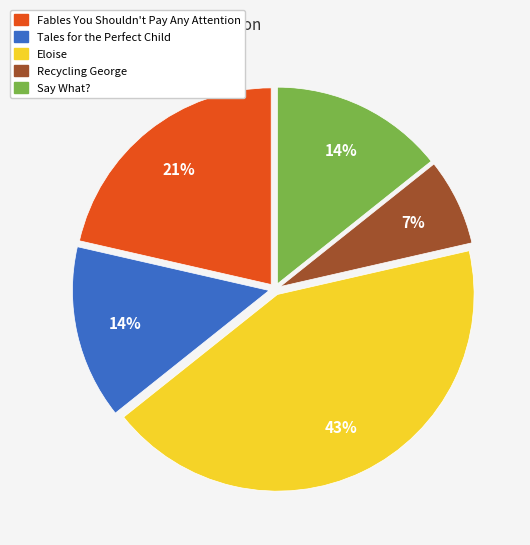

To the nearest percent, what is the difference between the largest and smallest slice percentages?

36%